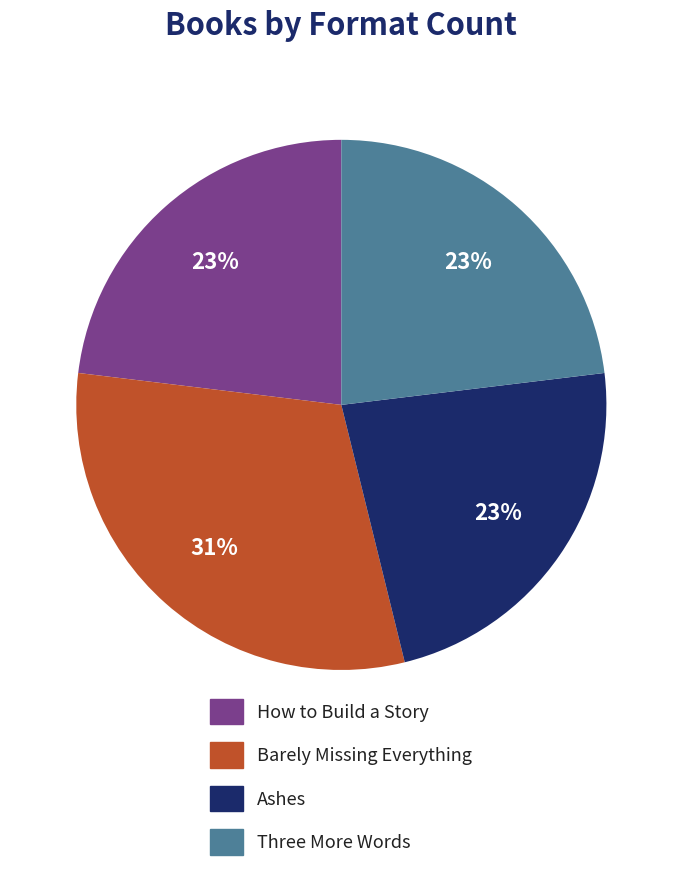

What is the largest slice in the pie chart?

Barely Missing Everything